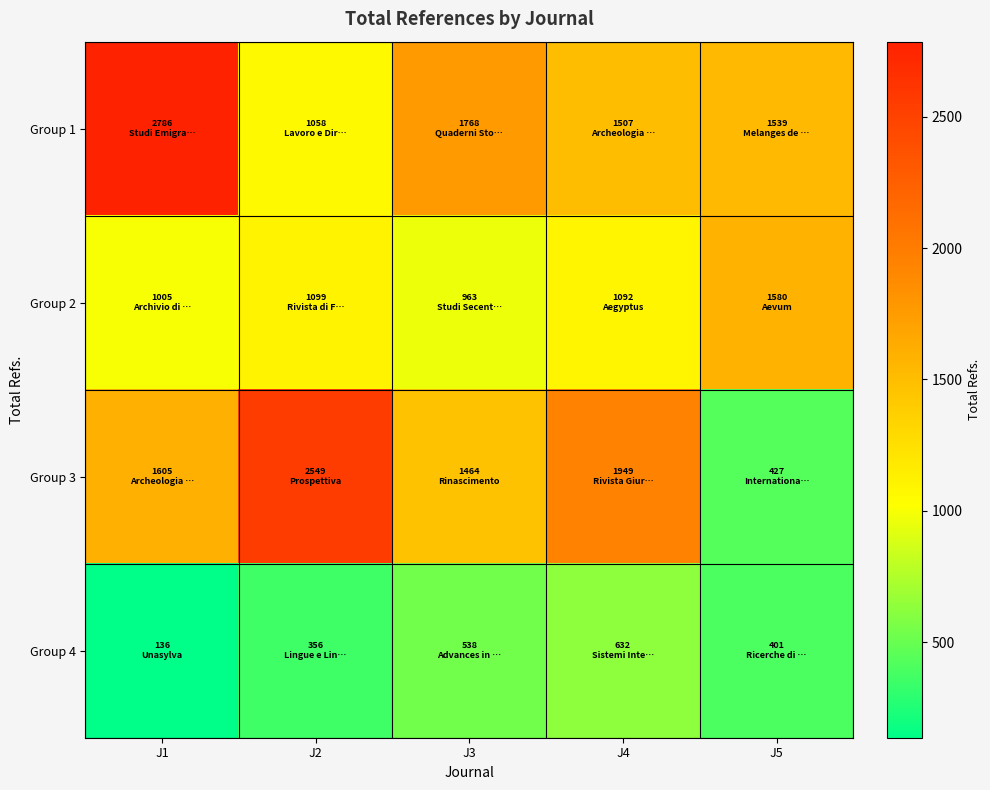

Rank the series at J1 from highest to lowest value.

Group 1, Group 3, Group 2, Group 4